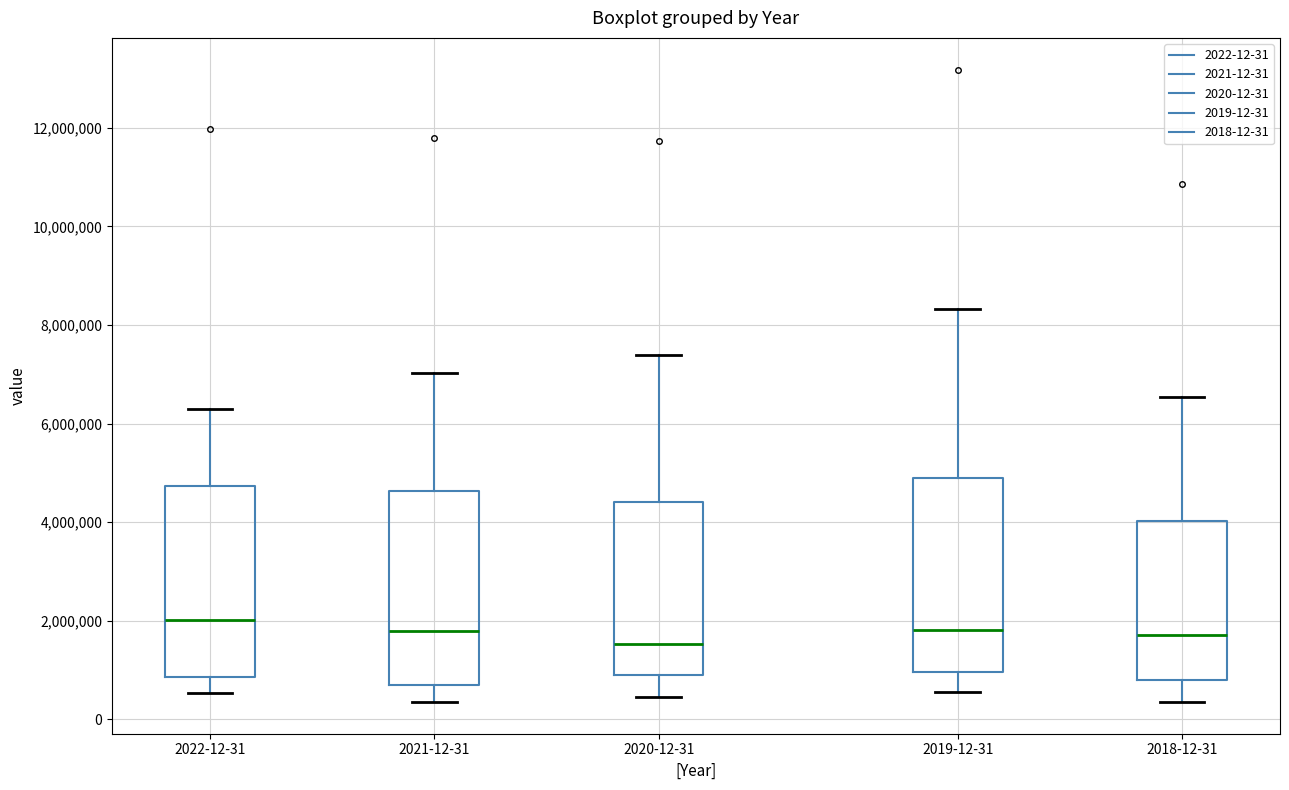

Where does the median line of the box for 2020-12-31 sit on the y-axis? The values are not printed on the chart, so give them approximately, as read against the axis.

1600000